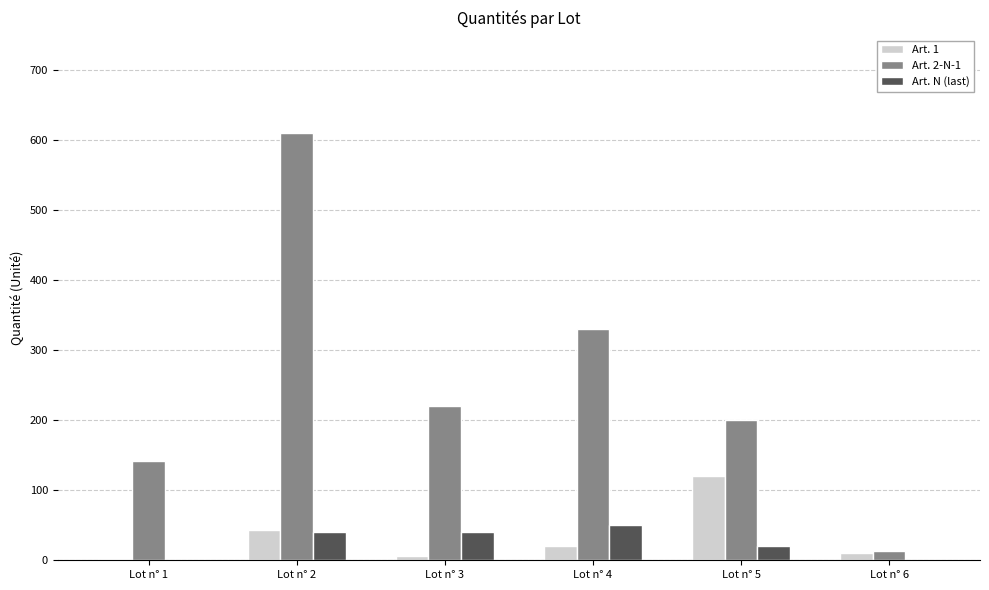

Are the bars grouped side by side (vs. stacked)?

Yes